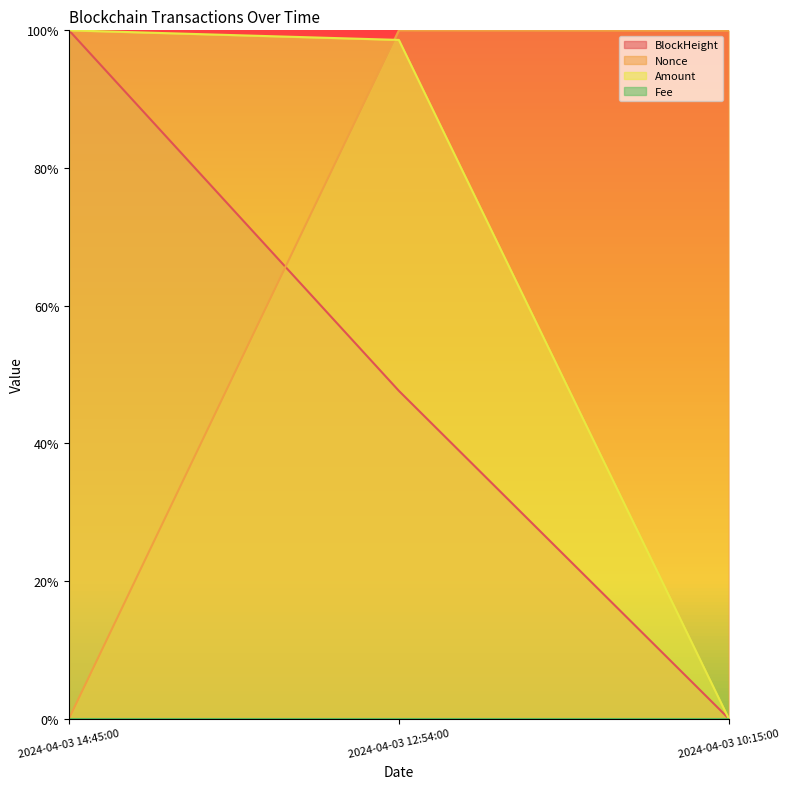

Which category has the lowest value across all series?

2024-04-03 10:15:00